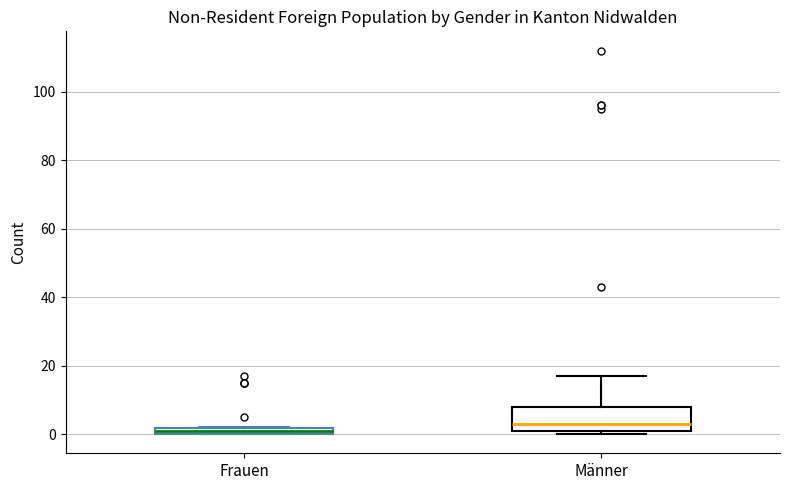

Which box has the highest median line?

Männer